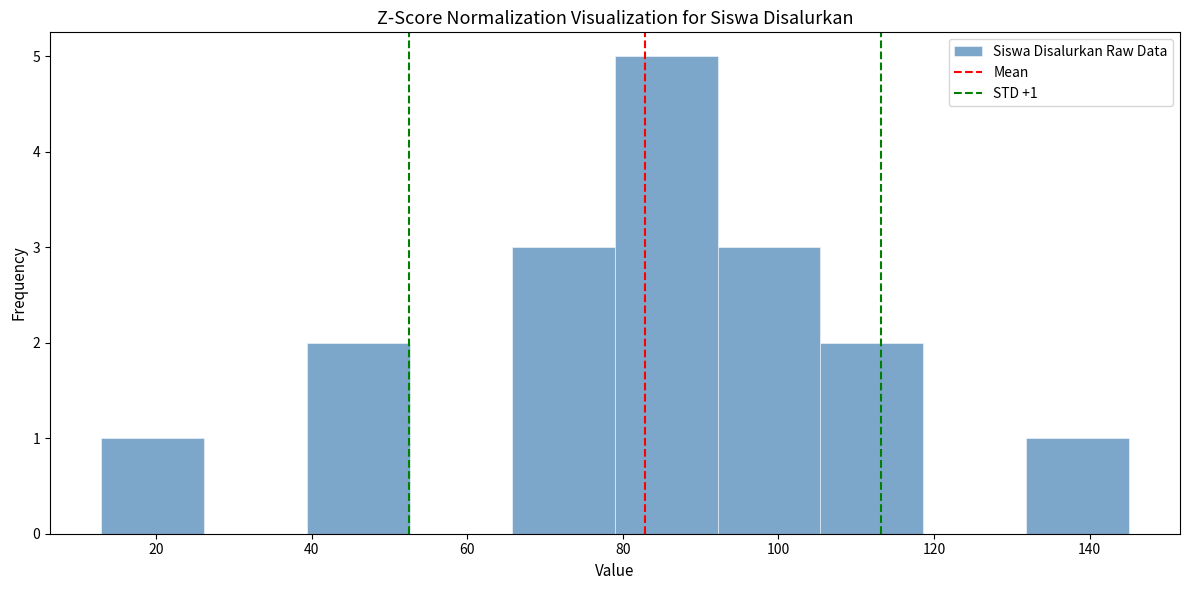

Which range on the x-axis has the tallest bar?

79.0 to 92.2